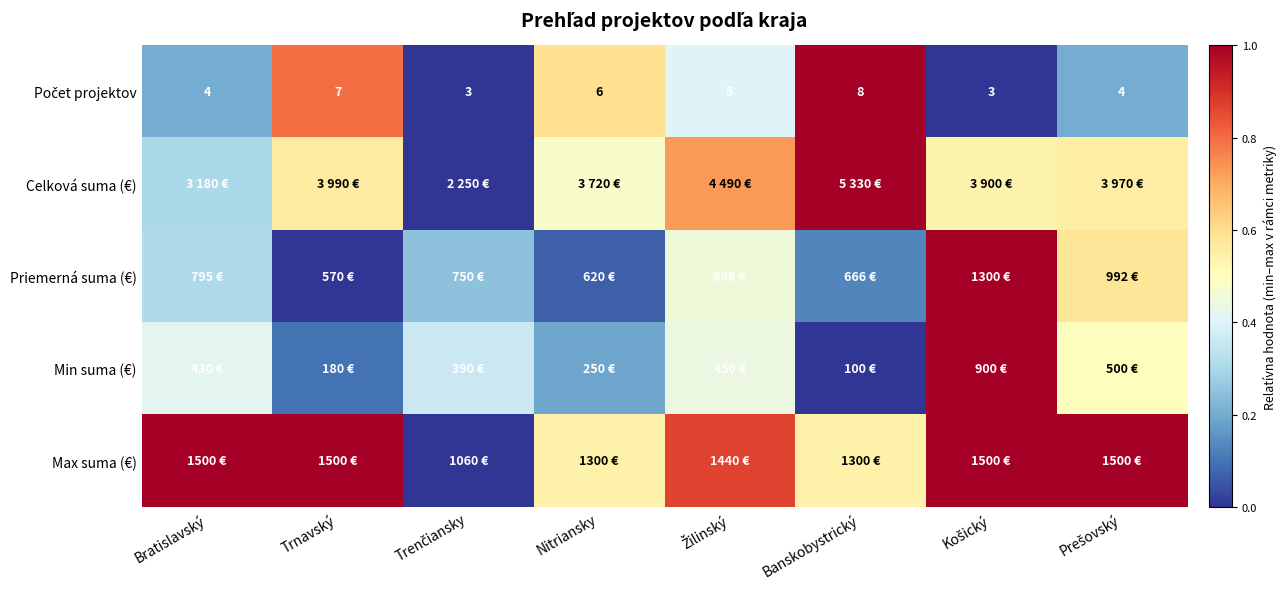

What is the difference between the second highest and second lowest values in the Max suma (€) series?

0.5